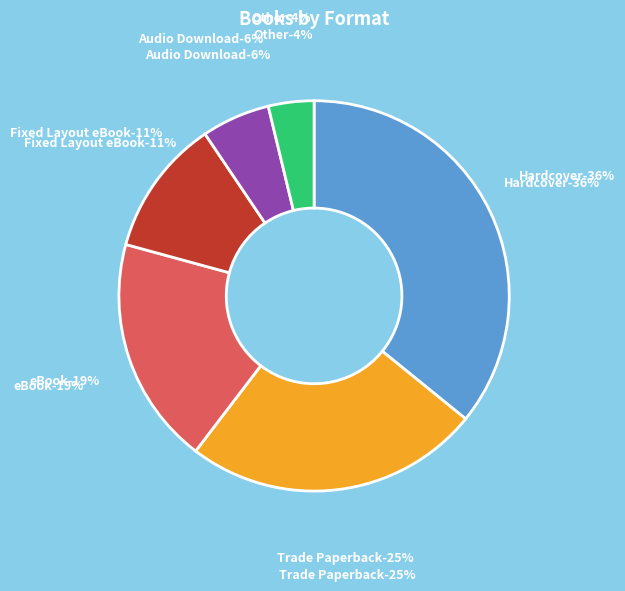

The Hardcover slice represents 21% of the pie. True or false?

False